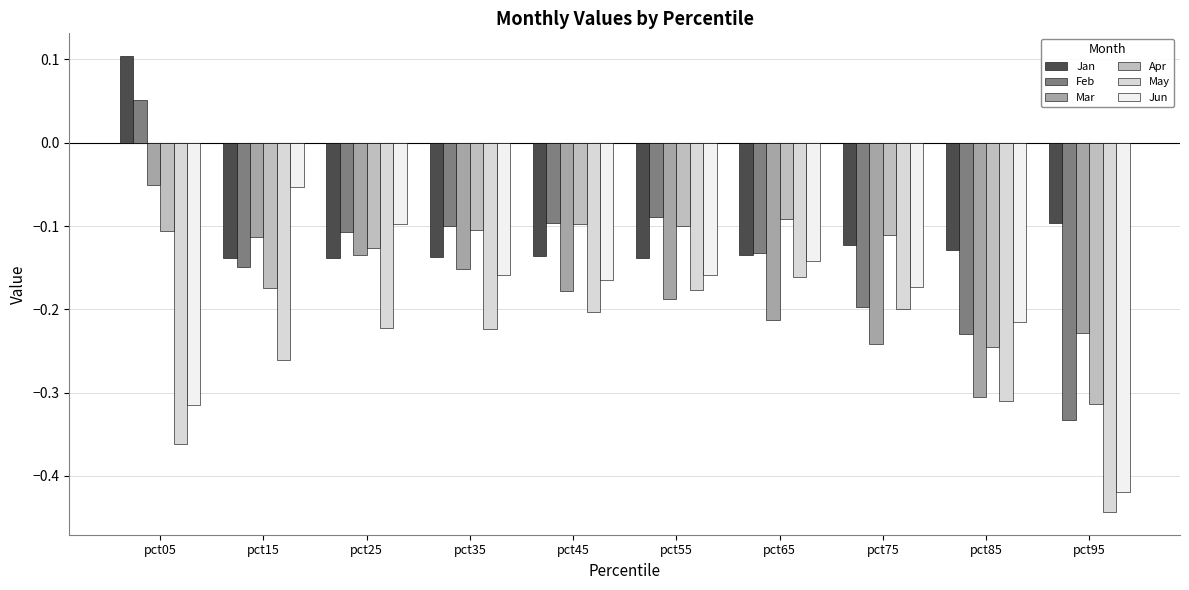

At which category is the sum across all series the highest?

pct05